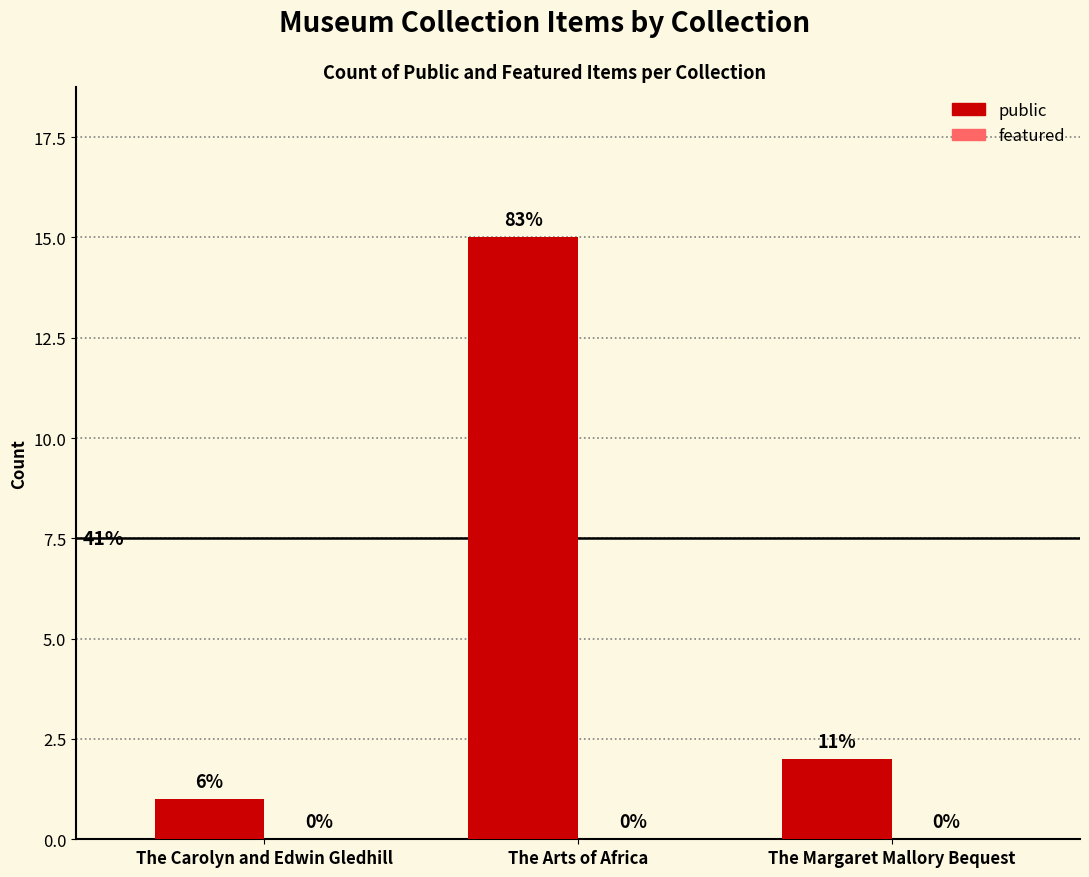

Reading right to left, transcribe all the data shown in this chart.

public: 2	15	1
featured: 0	0	0